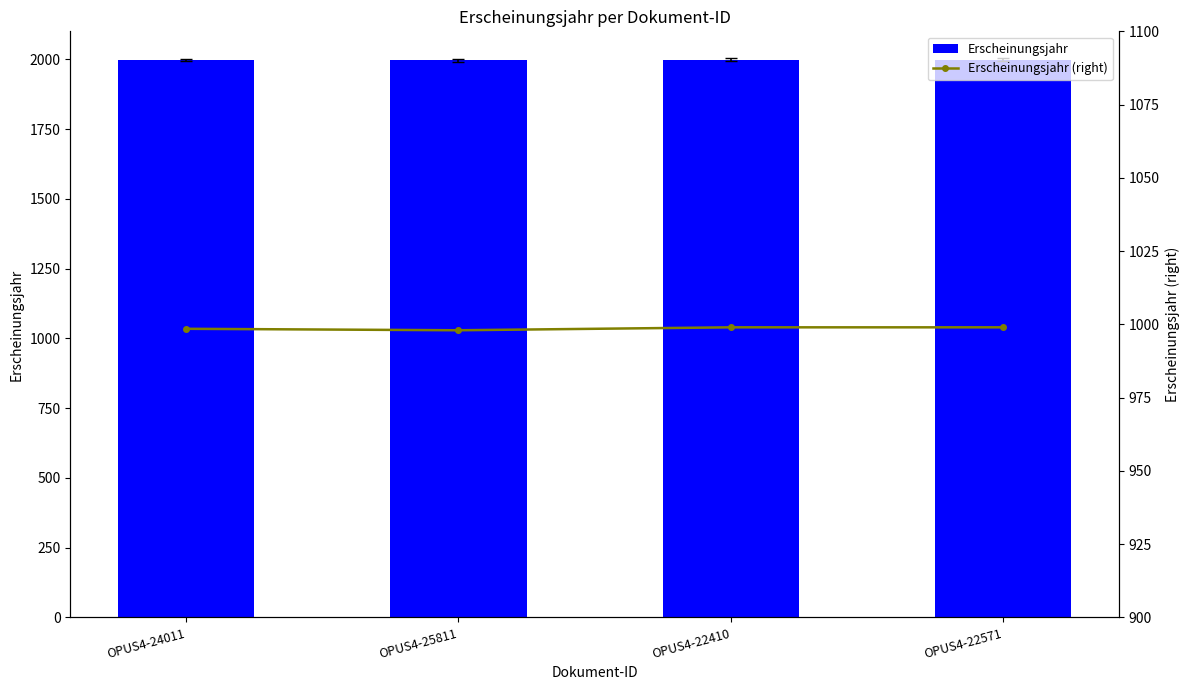

Reading left to right, list all the values displayed in this chart.

Erscheinungsjahr: 1997.0	1996.0	1998.0	1998.0
Erscheinungsjahr (right): 998.5	998.0	999.0	999.0